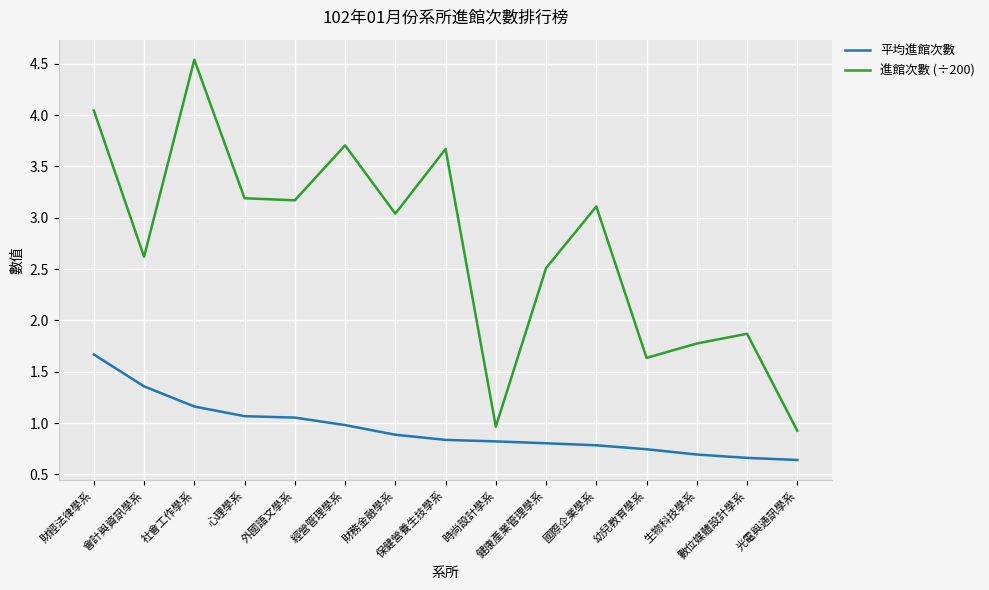

What is the spread (max minus min) of values at 幼兒教育學系?

0.9